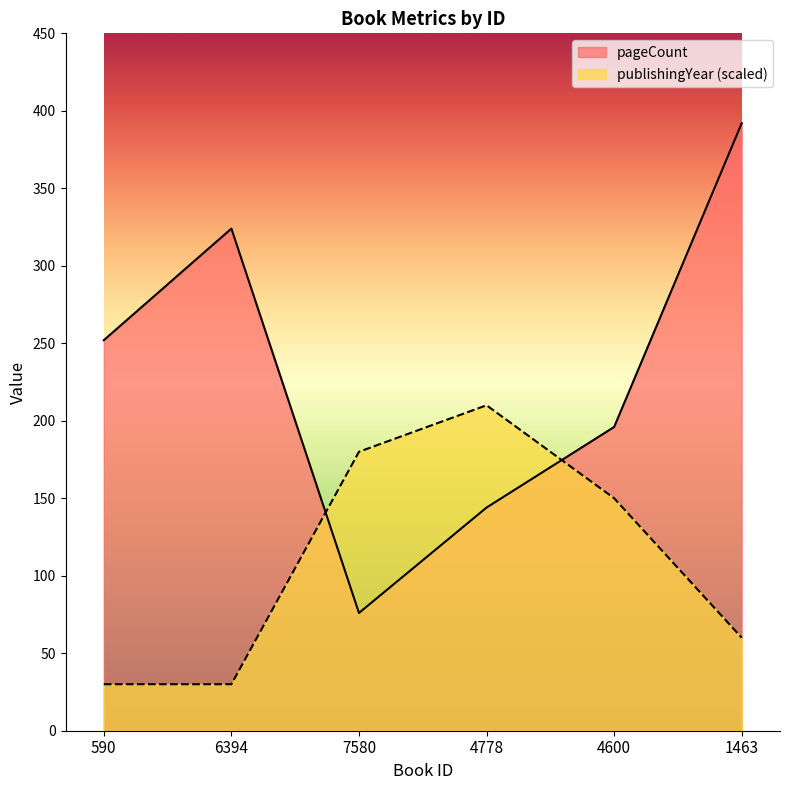

What is the value of the pageCount point at the 4th from the left?

144